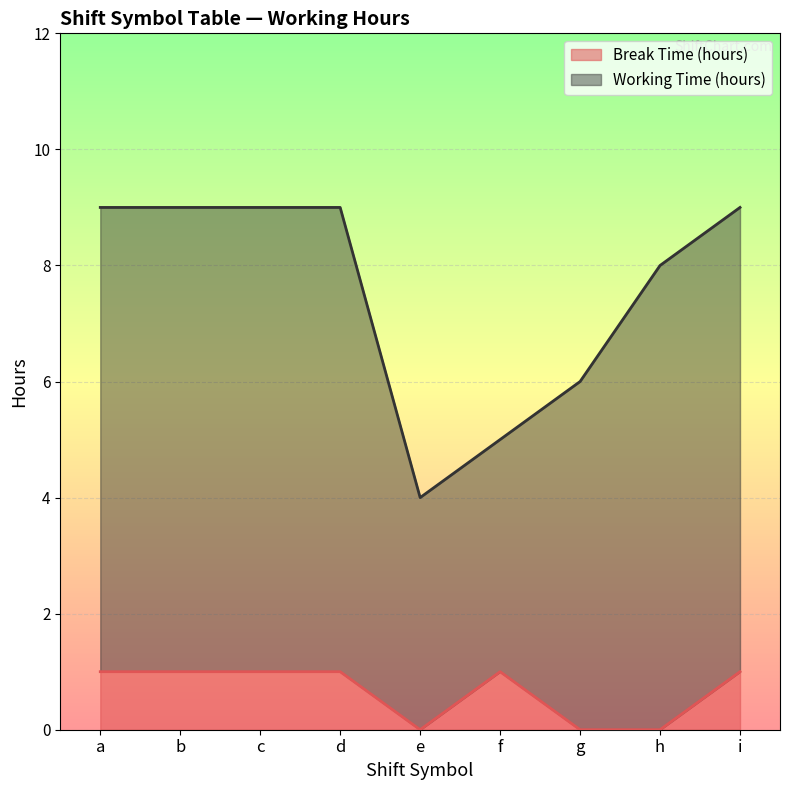

True or false: the data has more than 1 interior local peaks.

False